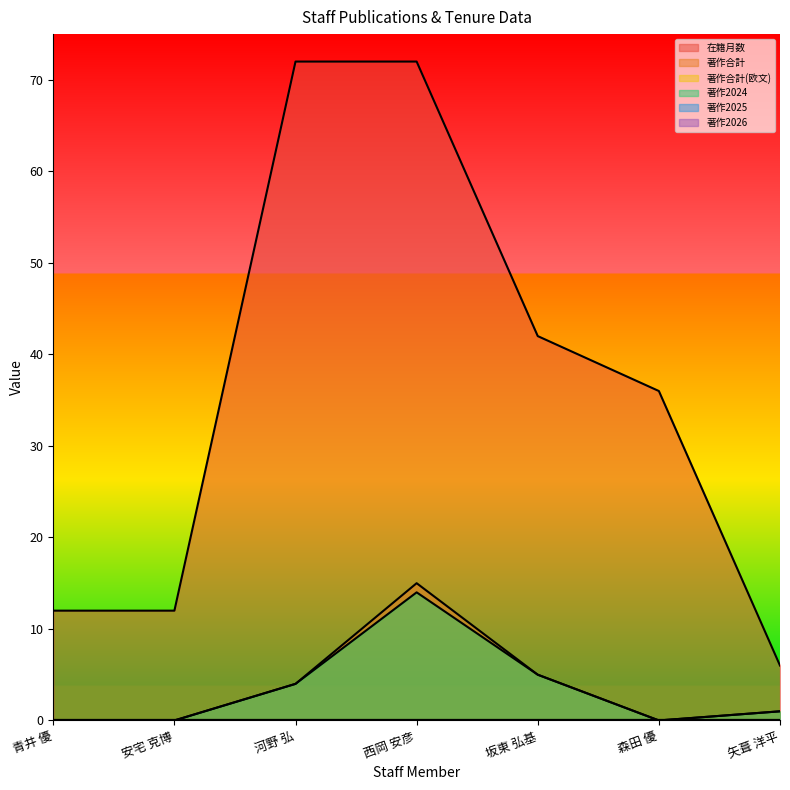

What is the value of the 著作合計 point at the 5th from the left?

5